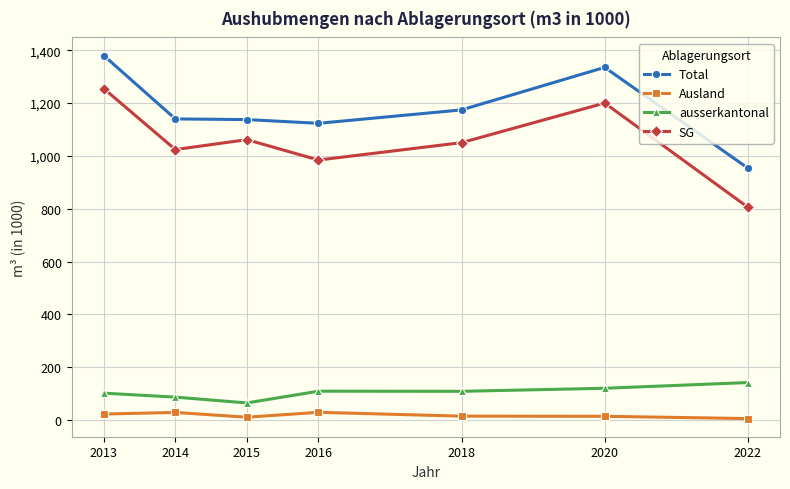

Between 2020 and 2022, which series saw the biggest shift?

SG